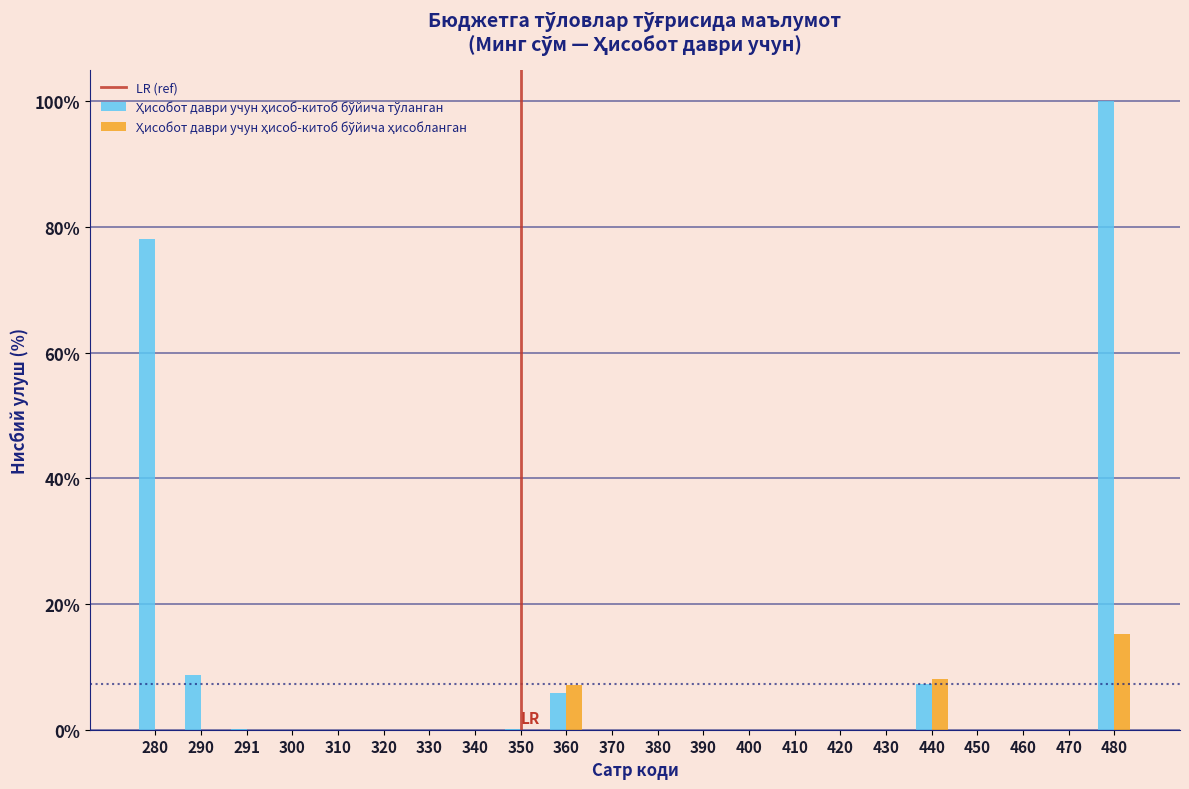

At which category is the sum across all series the highest?

480